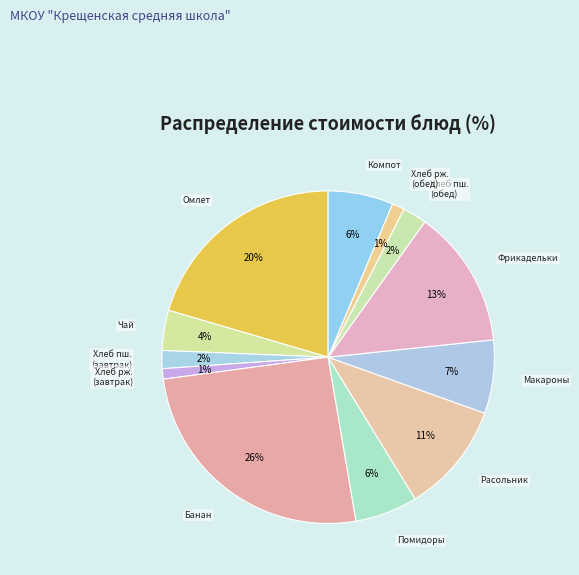

What is the largest slice in the pie chart?

Банан